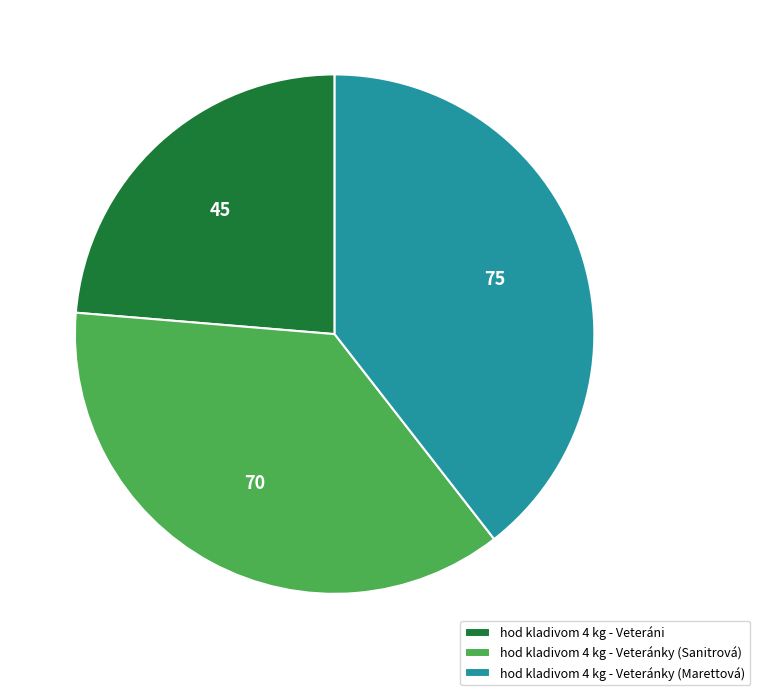

Is there a majority slice in this chart?

No